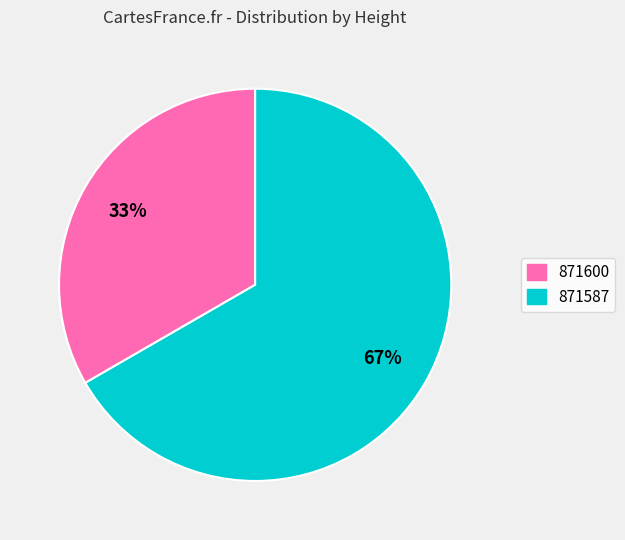

Do 871587 and 871600 together represent more than half of the pie?

Yes